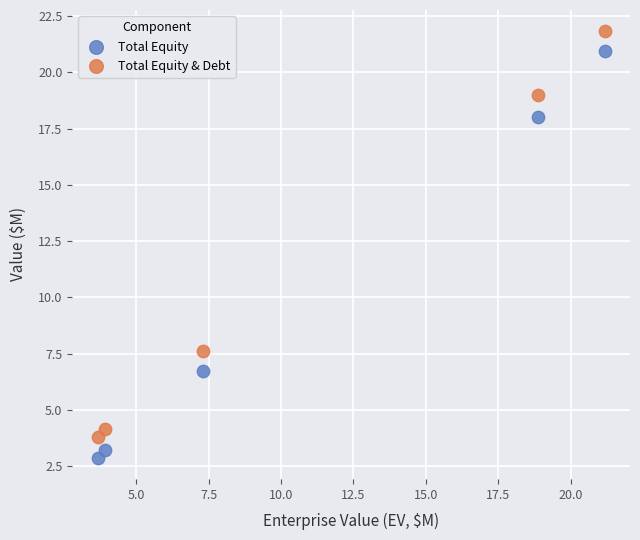

Which series contains the highest Y value?

Total Equity & Debt